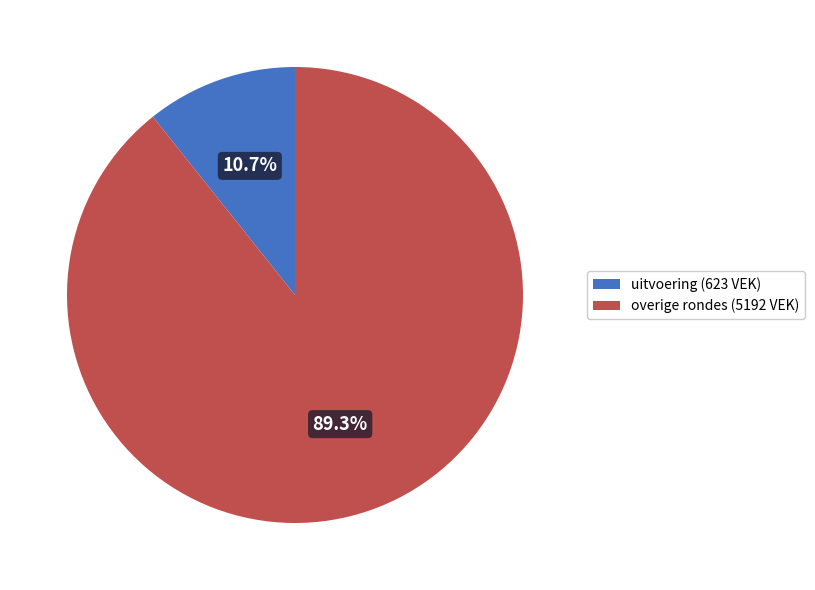

Which category has the smallest portion of the pie?

uitvoering (623 VEK)